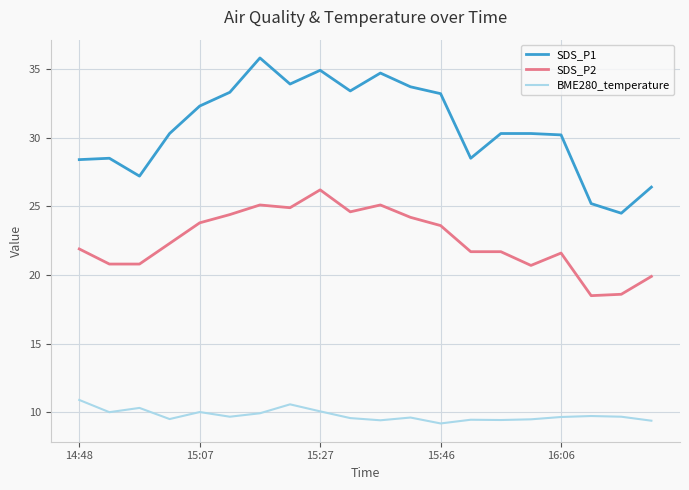

Which series has the largest total across all categories?

SDS_P1